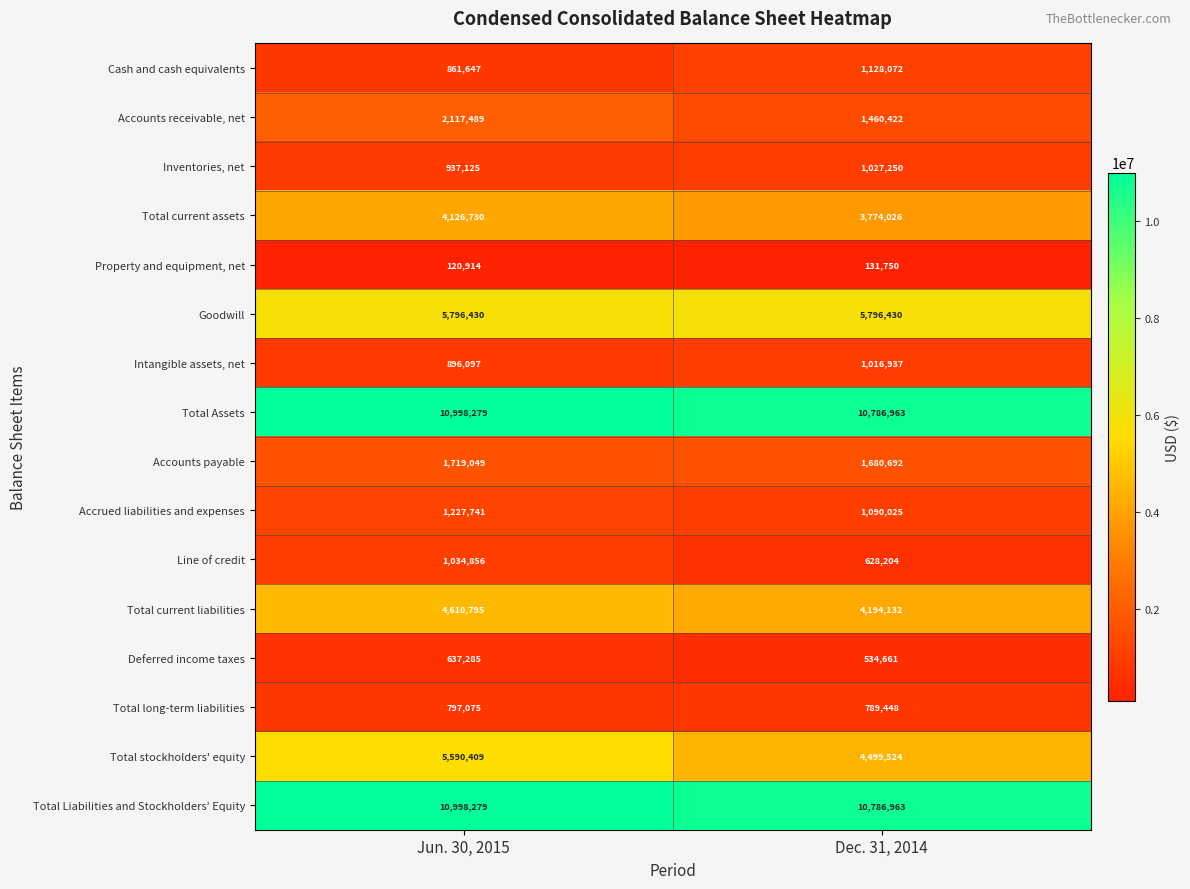

Between Jun. 30, 2015 and Dec. 31, 2014, which series saw the biggest shift?

Total stockholders' equity